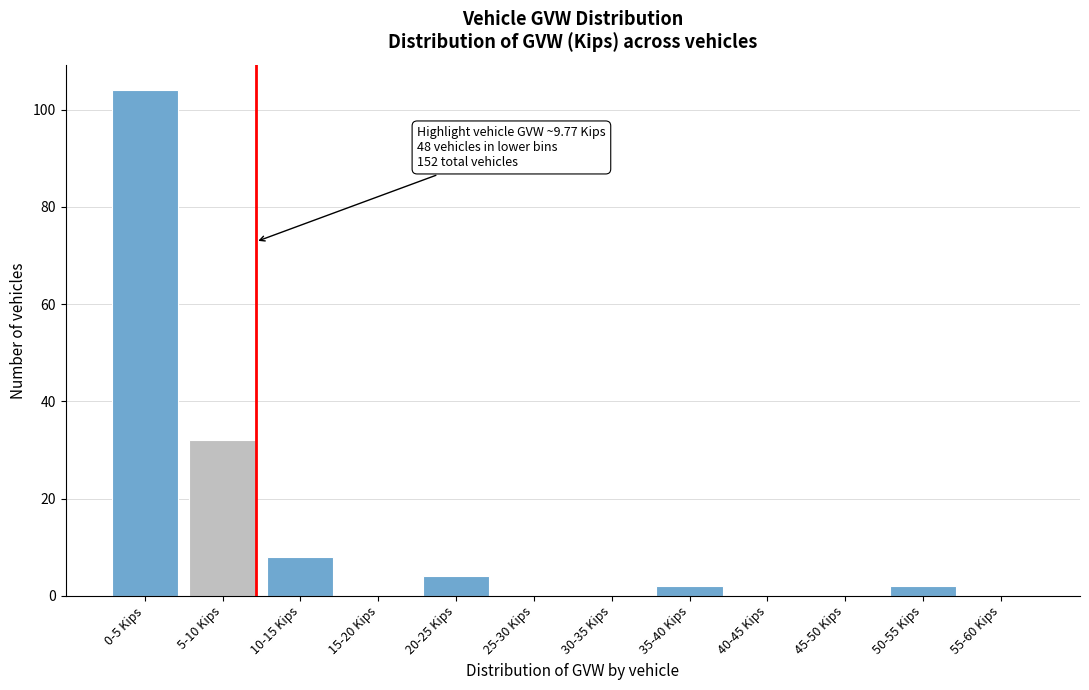

Reading left to right, transcribe all the data shown in this chart.

0-5 Kips=104	5-10 Kips=32	10-15 Kips=8	15-20 Kips=0	20-25 Kips=4	25-30 Kips=0	30-35 Kips=0	35-40 Kips=2	40-45 Kips=0	45-50 Kips=0	50-55 Kips=2	55-60 Kips=0